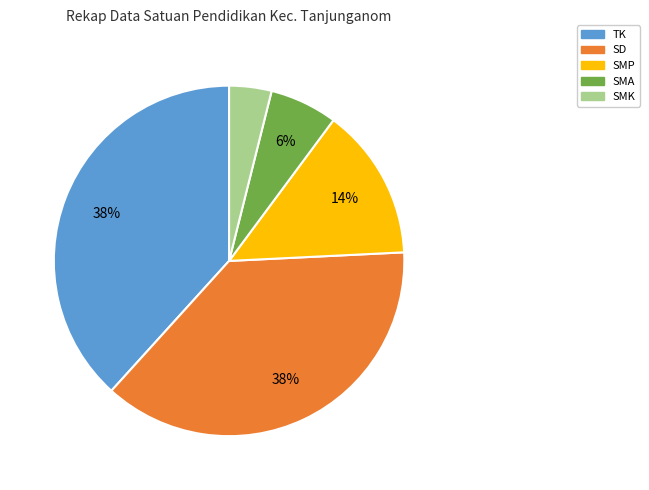

What percentage is the SMA slice, to the nearest percent?

6%